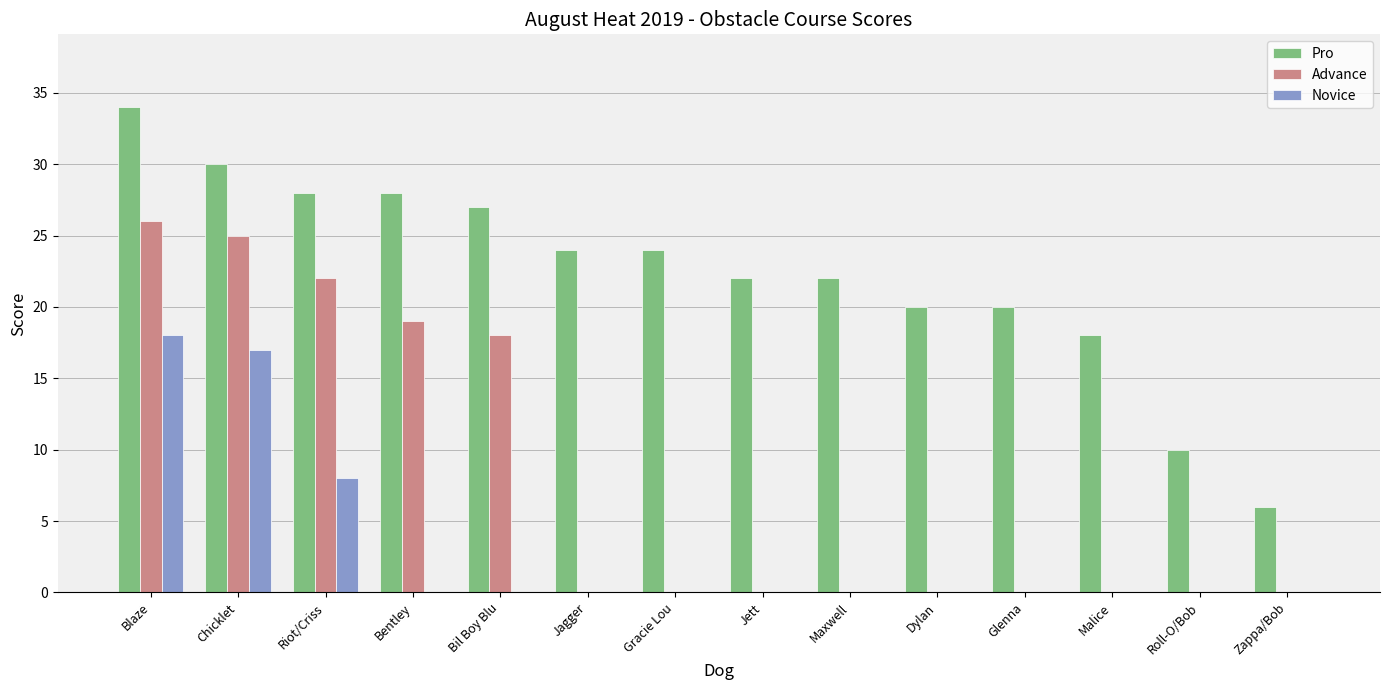

What value does the Novice series have at Blaze, to the nearest 10?

20